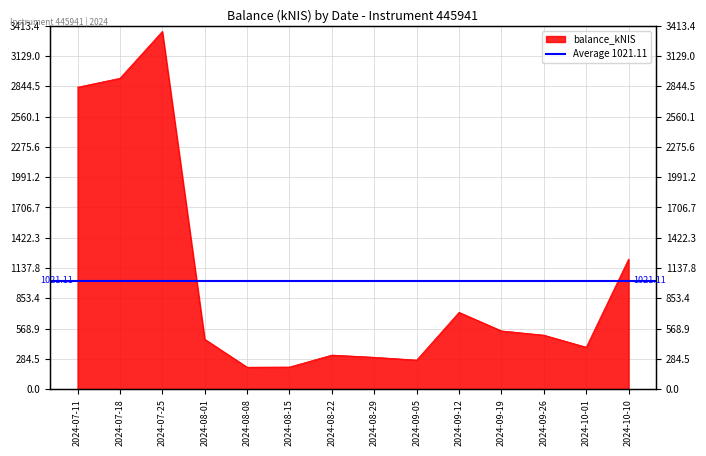

The value at 2024-09-12 is 722.5. True or false?

True